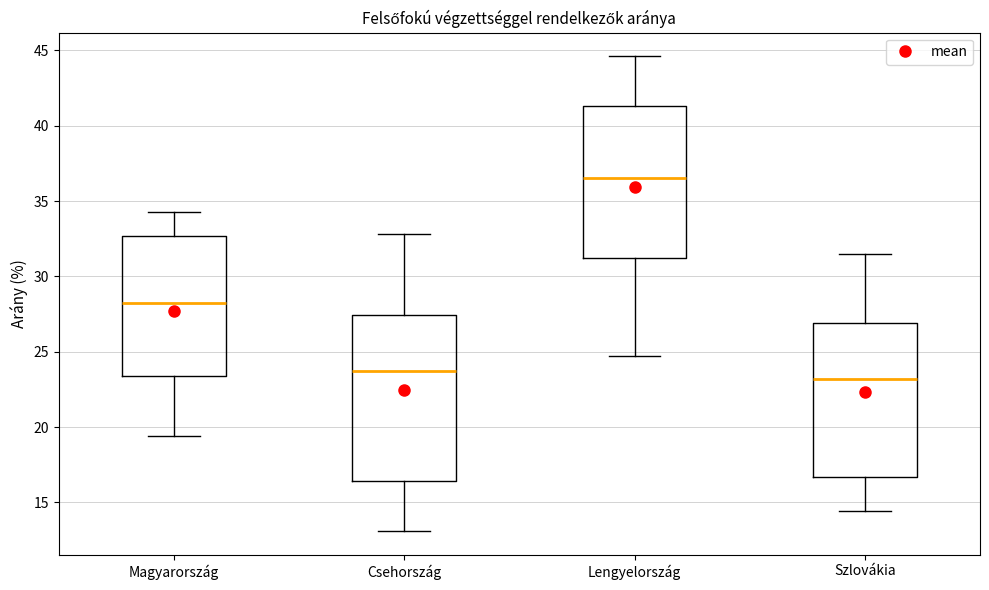

Comparing the boxes themselves (not the whiskers), which one is the tallest?

Csehország